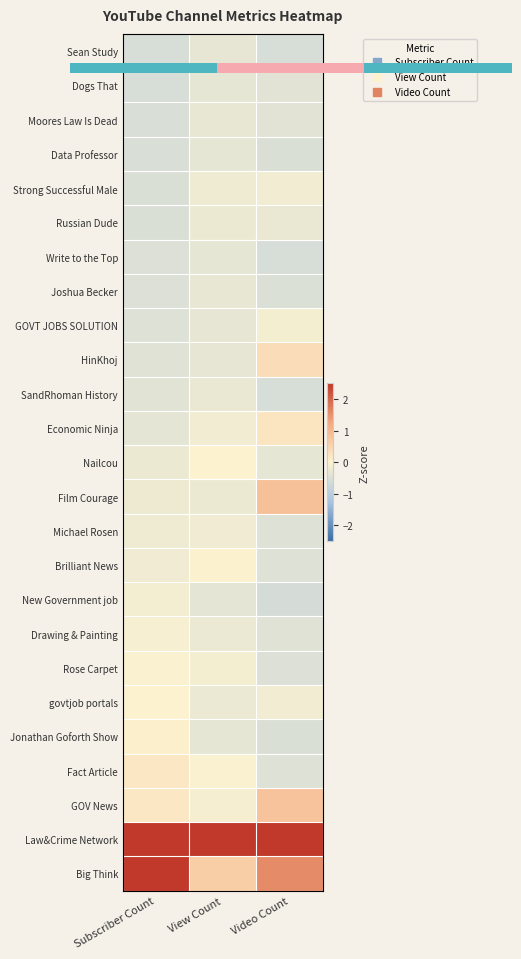

What is the spread (max minus min) of values at Video Count?

4.8